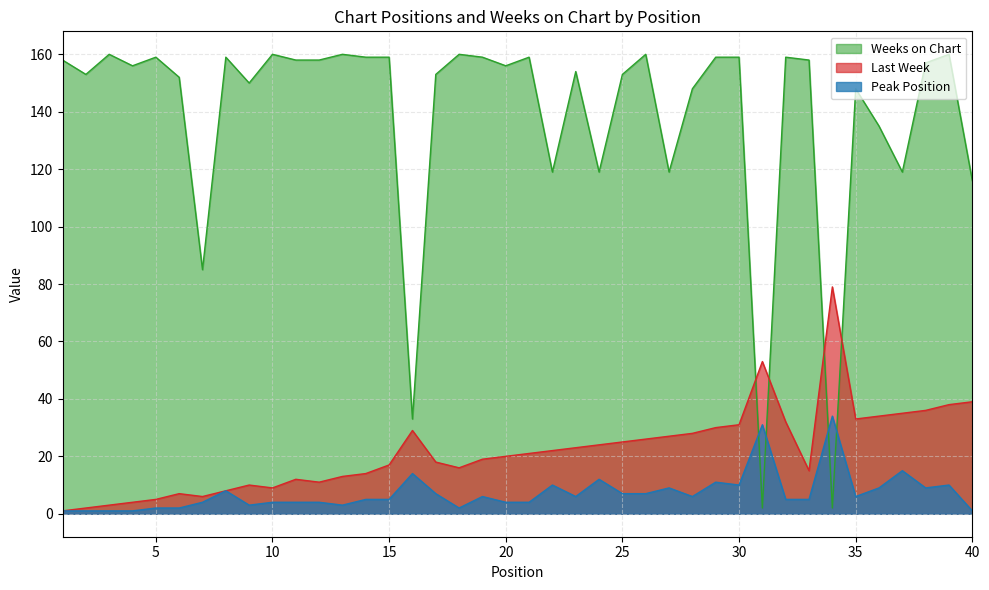

At which category does the chart reach its minimum across all series?

1